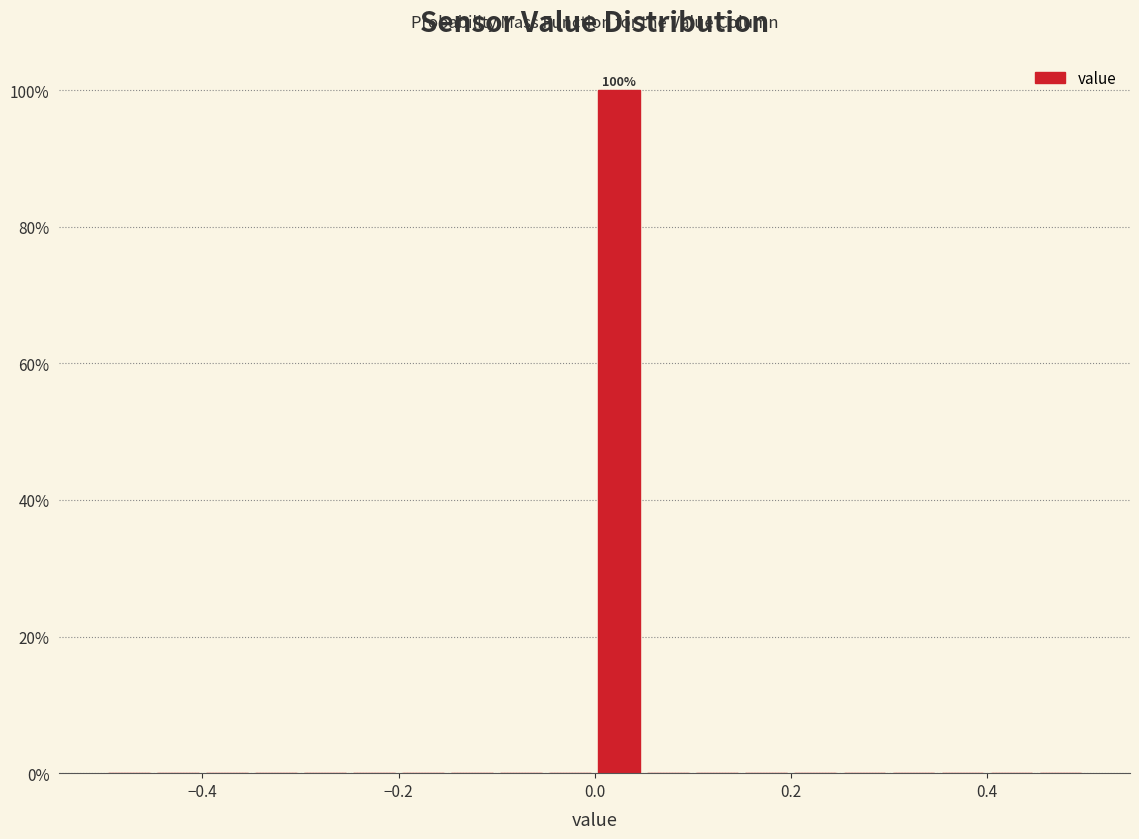

Around what value on the x-axis is the tallest bar? Give the approximate position of its centre, as read against the axis.

0.02